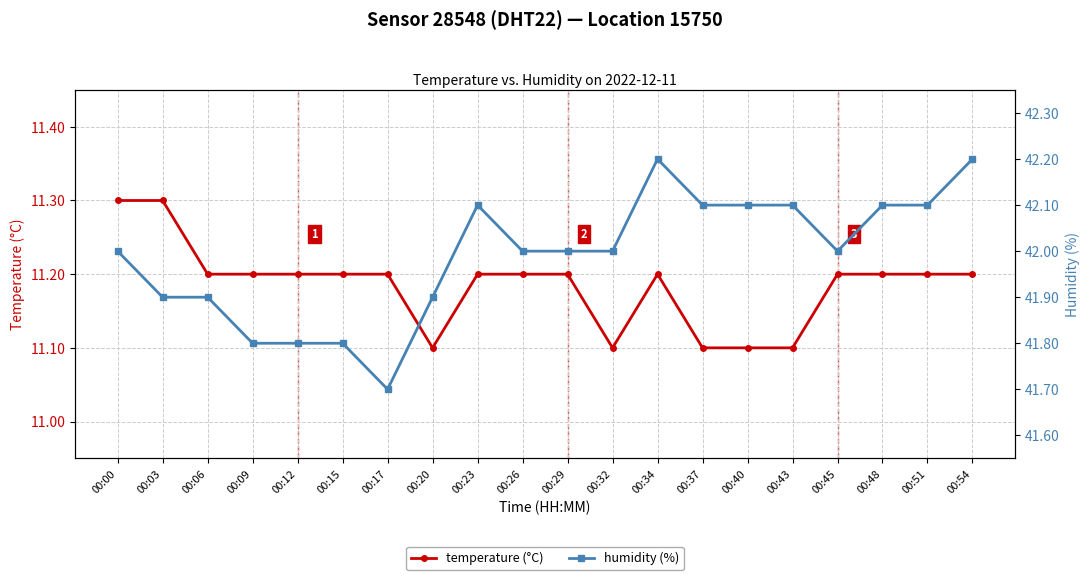

Which has a higher value, 00:20 or 00:23?

00:23